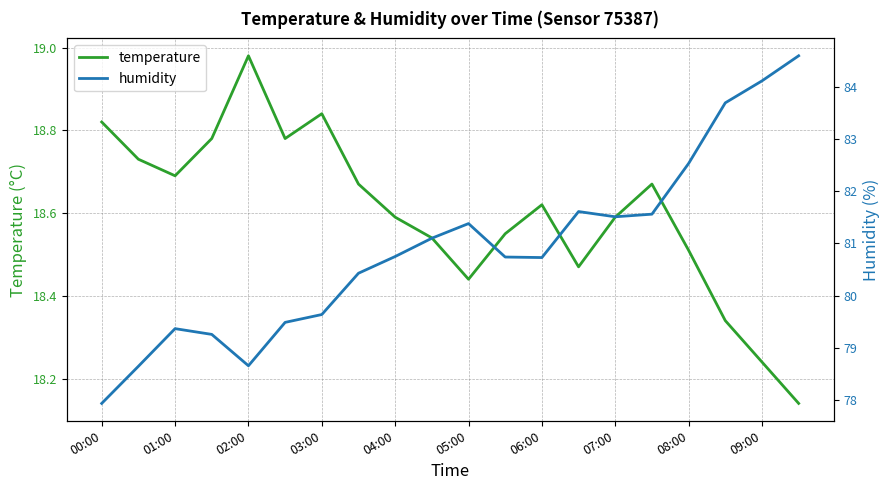

What are all the series names shown in the legend?

temperature, humidity